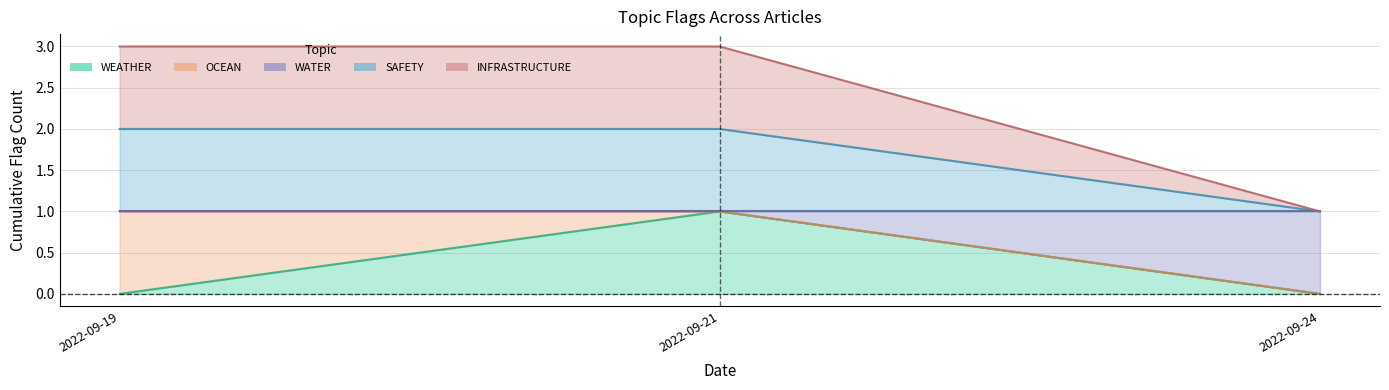

What is the sum of all WEATHER values?

1